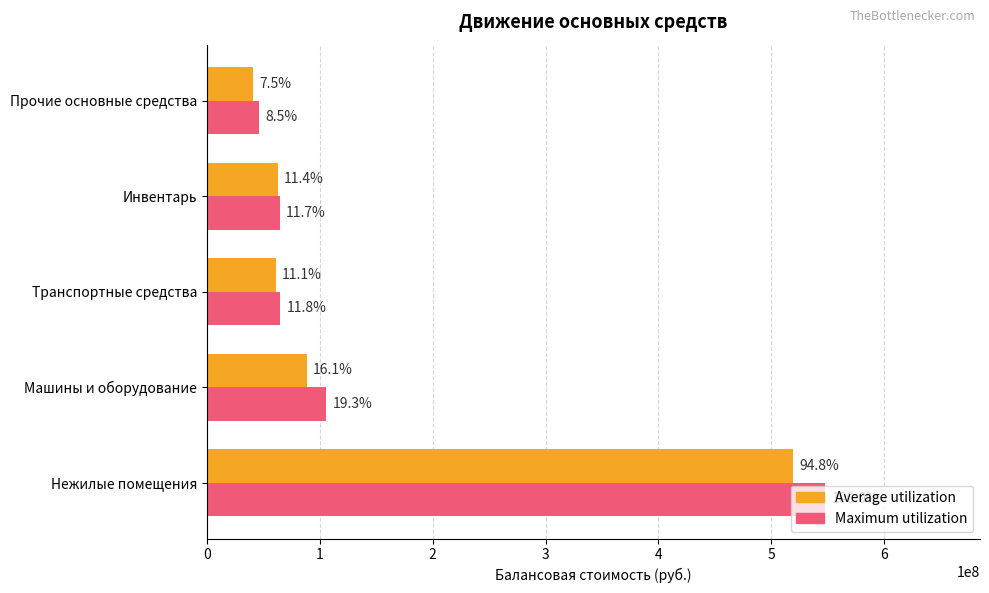

Rank the series by their average value, from lowest to highest.

Average utilization, Maximum utilization